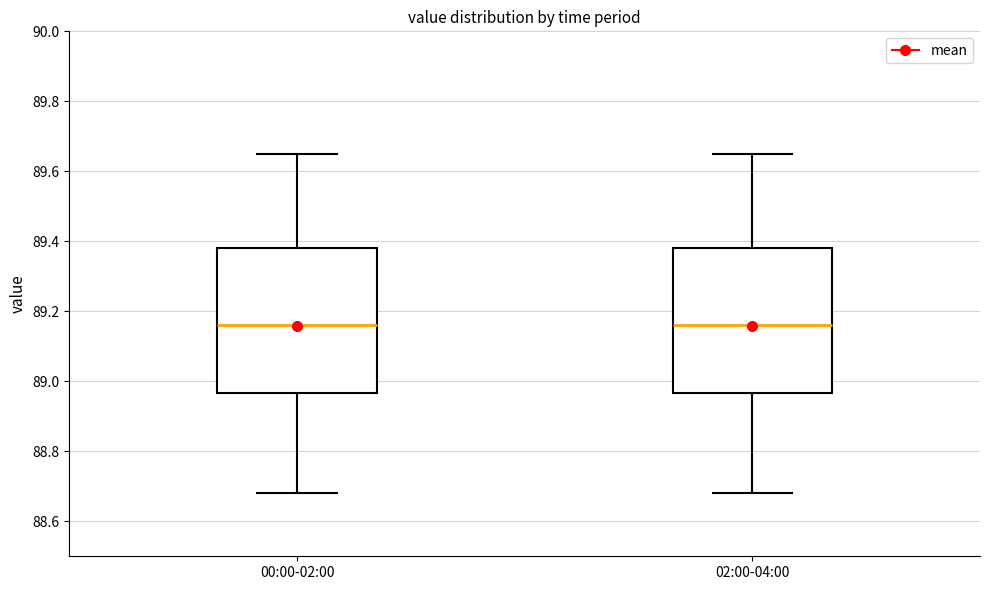

Where does the median line of the box for 02:00-04:00 sit on the y-axis? The values are not printed on the chart, so give them approximately, as read against the axis.

89.16